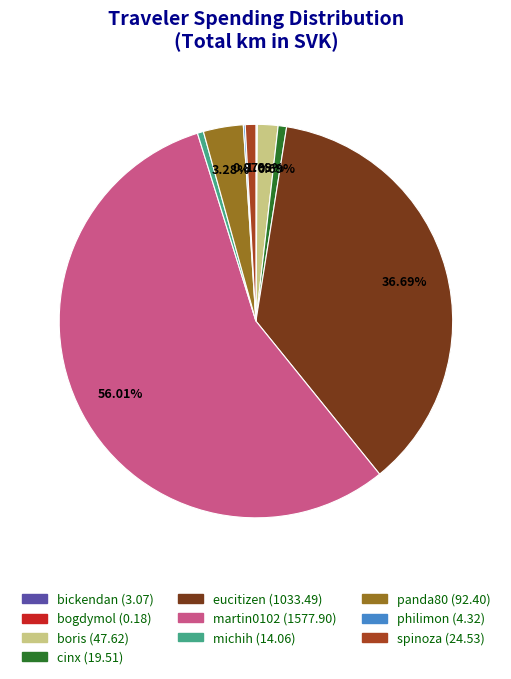

To the nearest percent, what percentage of the pie is eucitizen?

37%